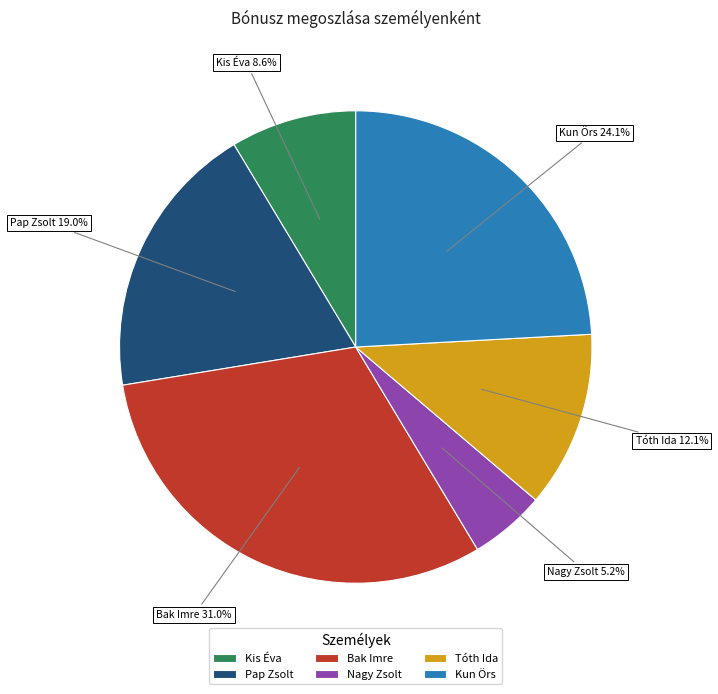

What is the largest slice in the pie chart?

Bak Imre